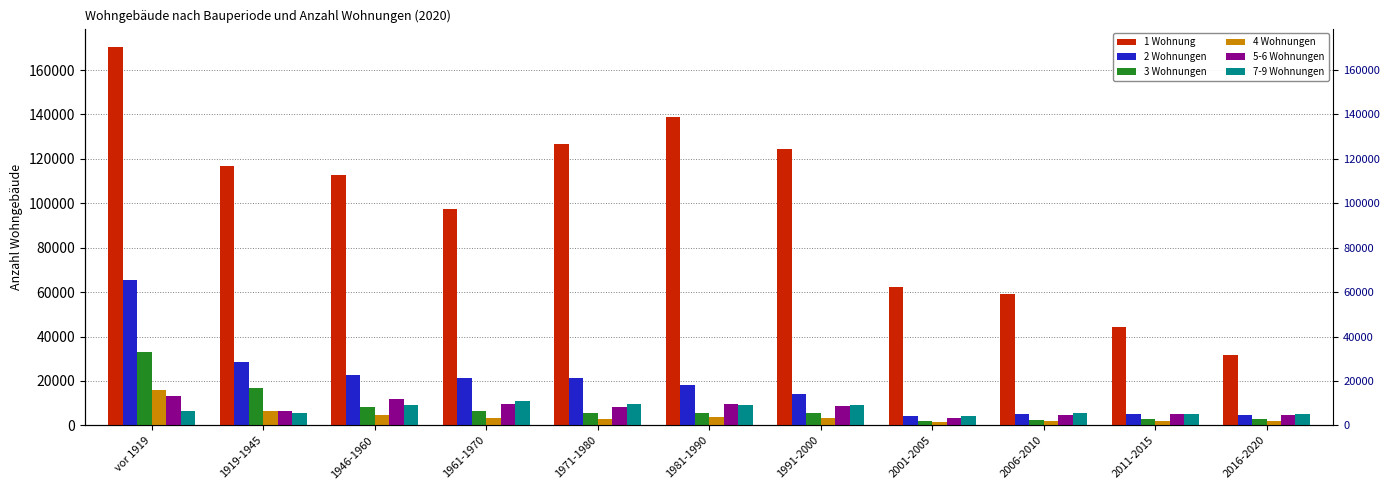

At which category is the sum across all series the highest?

vor 1919